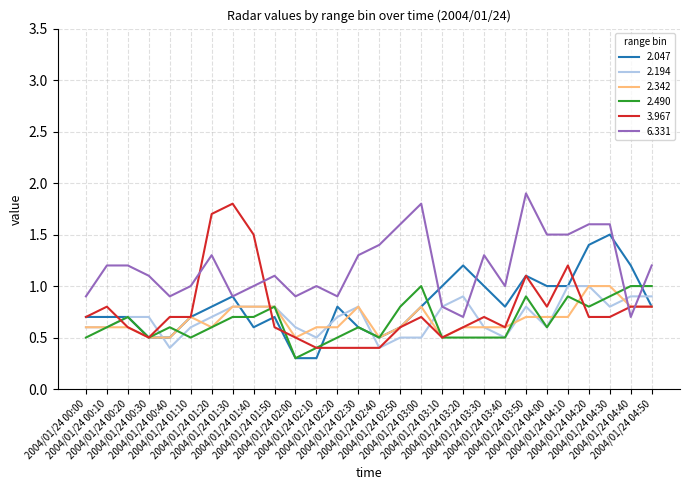

Which category has the highest value across all series?

2004/01/24 03:50